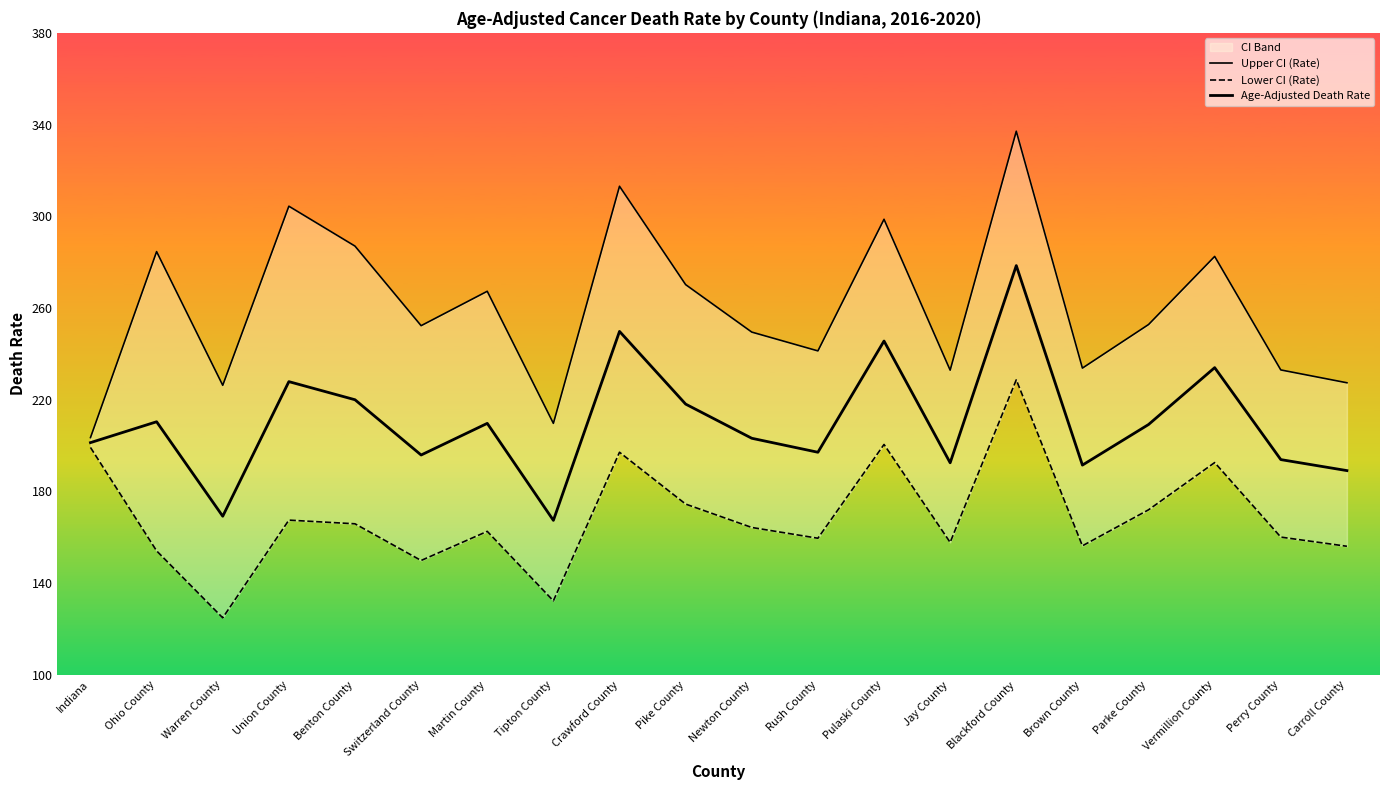

How many values in the Age-Adjusted Death Rate series are below 209?

10